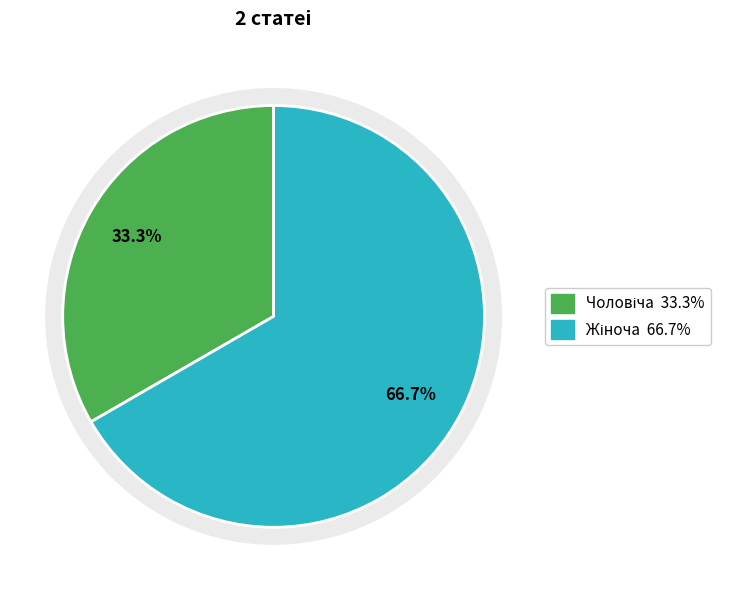

How many slices are in this pie chart?

2